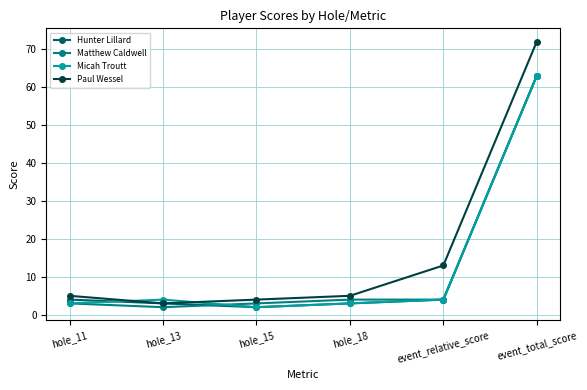

How many categories are shown in the chart?

6